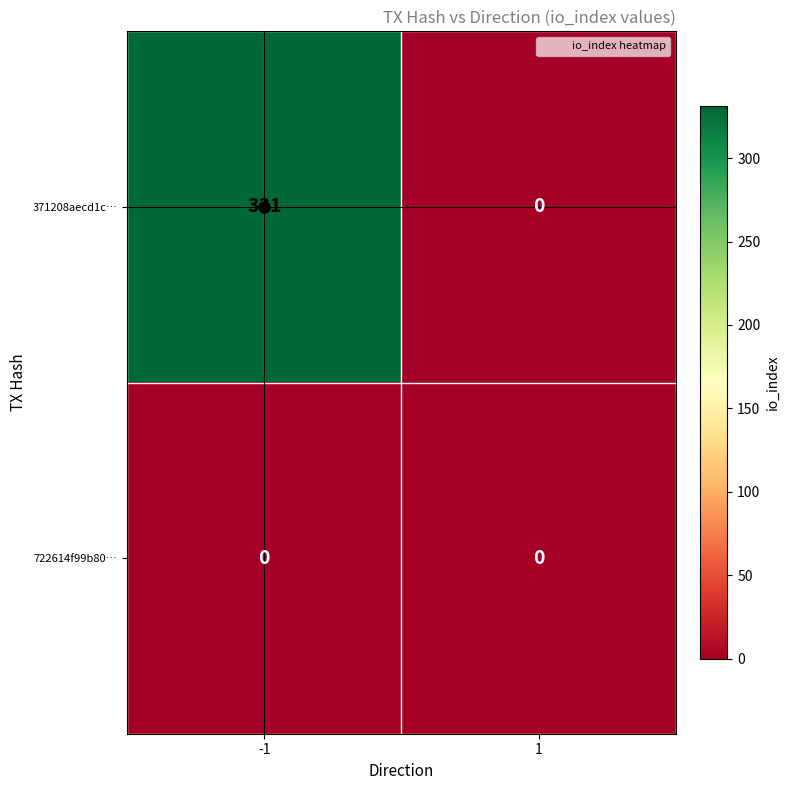

What is the maximum value shown in the chart?

331